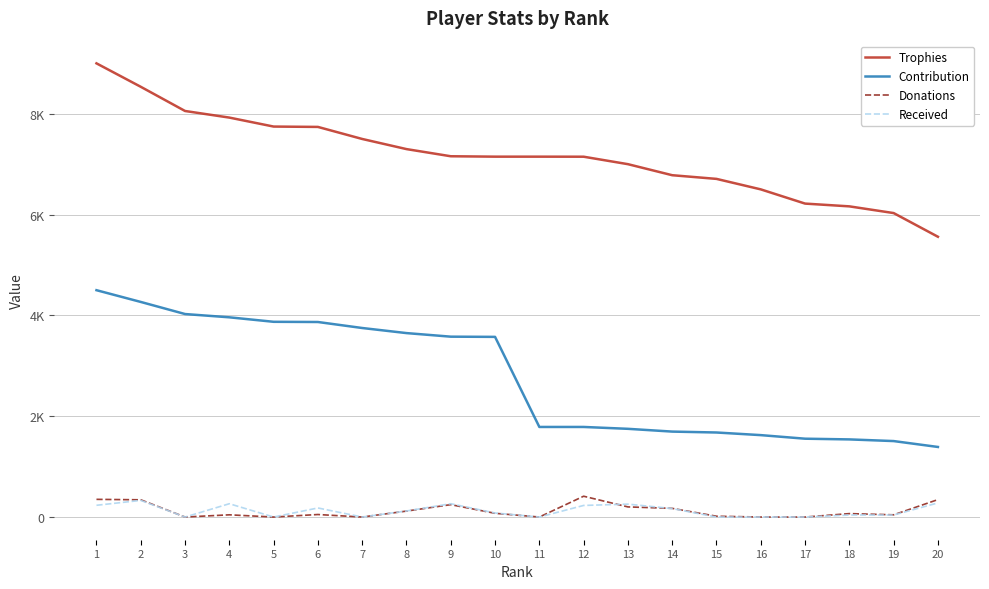

What is the sum of all Donations values?

2485